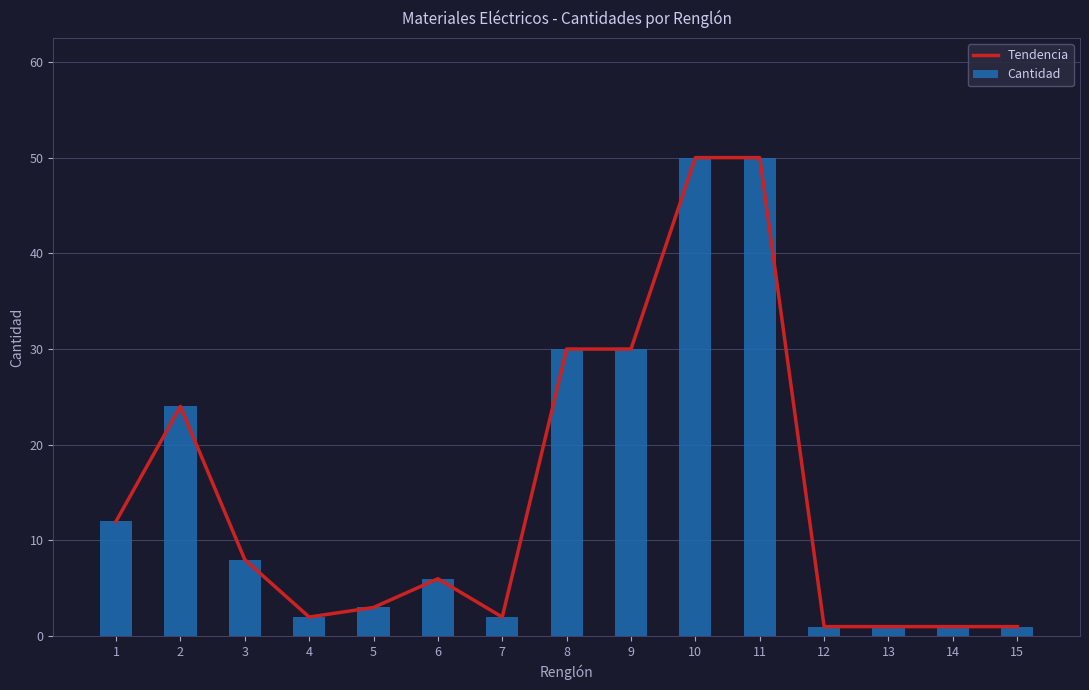

How many values in the Tendencia series are below 6?

7